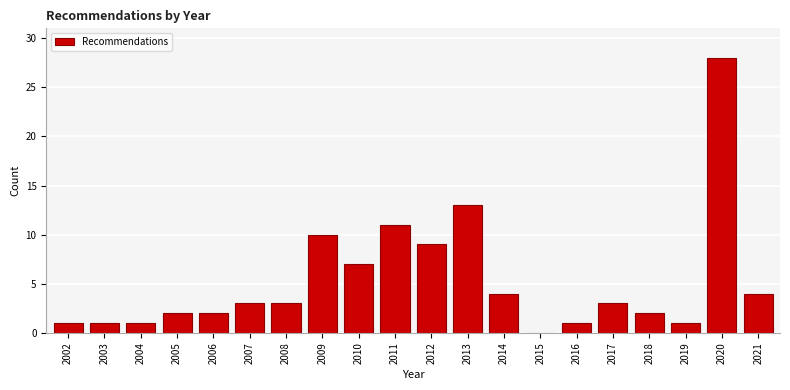

Reading left to right, list all the values displayed in this chart.

2002=1	2003=1	2004=1	2005=2	2006=2	2007=3	2008=3	2009=10	2010=7	2011=11	2012=9	2013=13	2014=4	2015=0	2016=1	2017=3	2018=2	2019=1	2020=28	2021=4